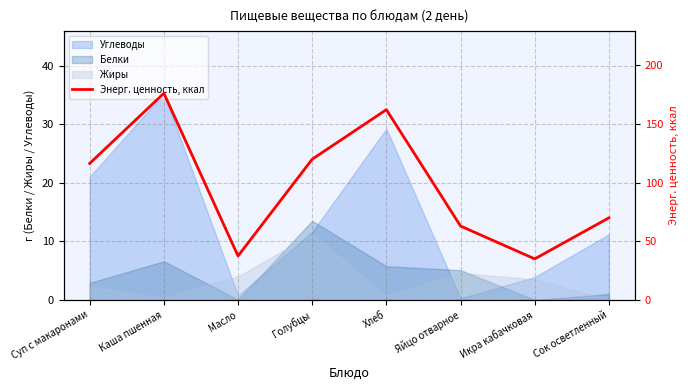

What is the change in value from Каша пшенная to Сок осветленный?

-106.2